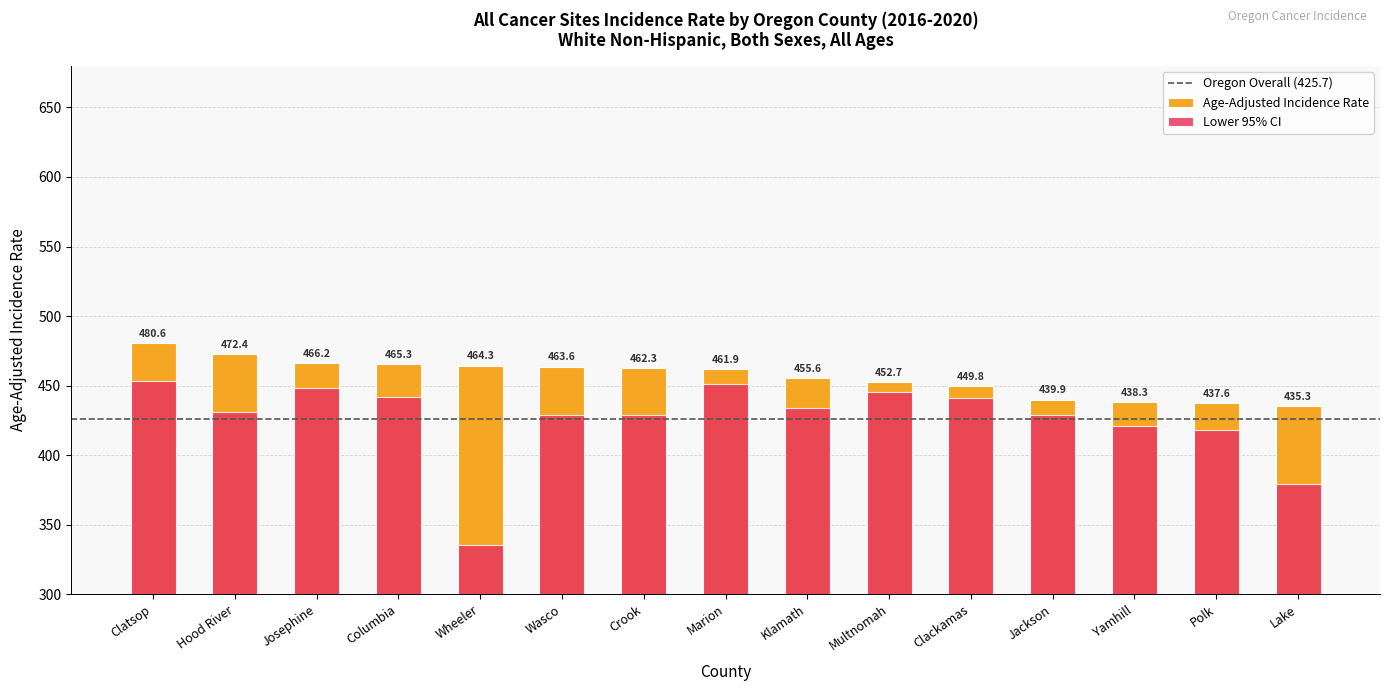

Which series has the widest spread of values?

Lower 95% CI